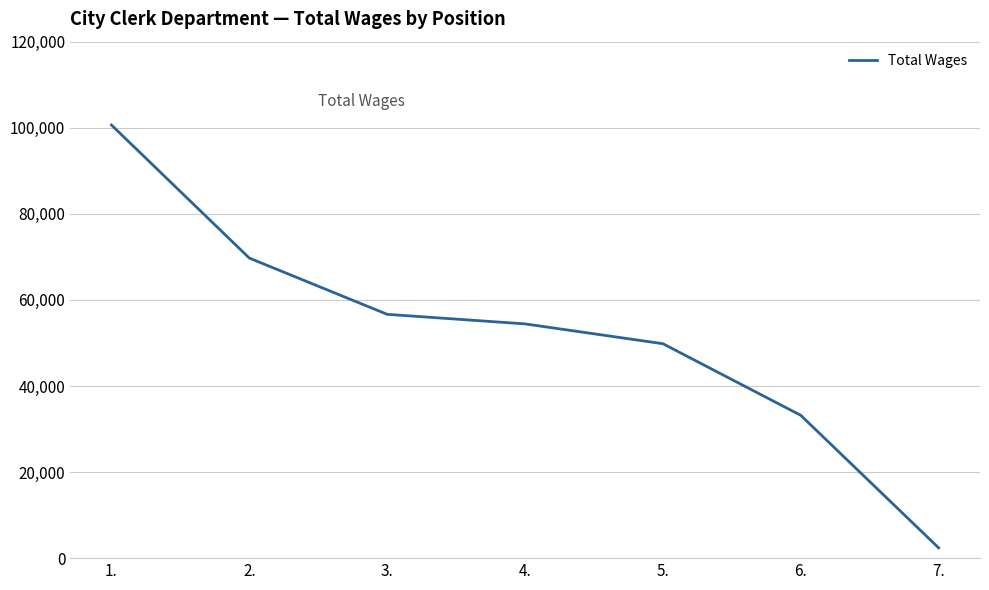

What is the greatest value displayed?

100630